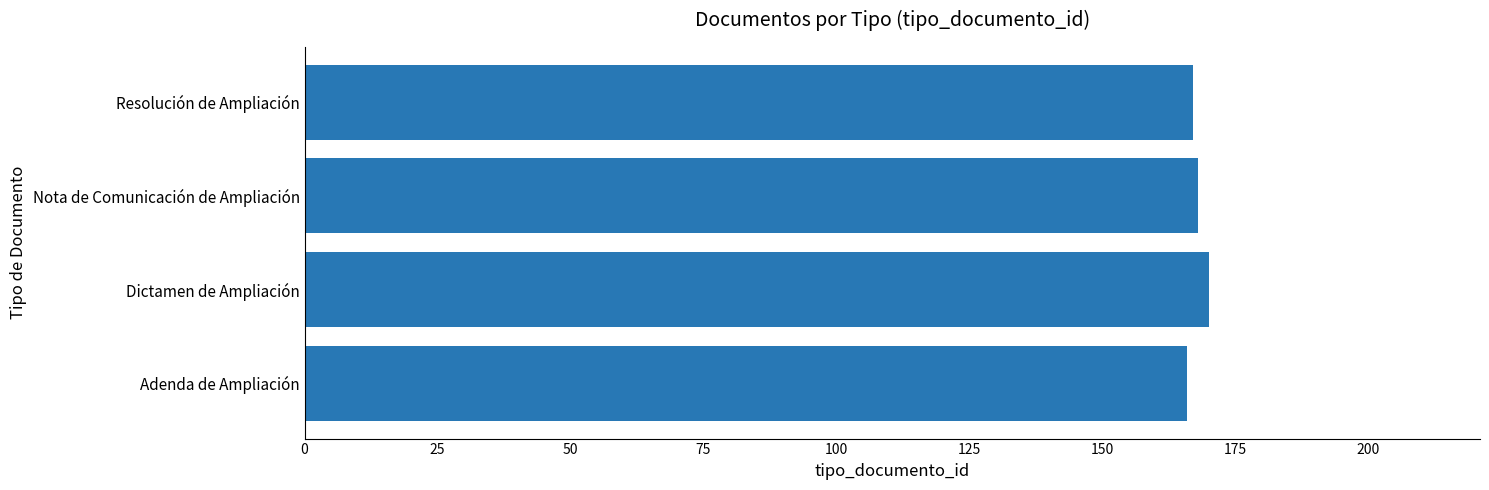

How many values are between 167 and 170?

3